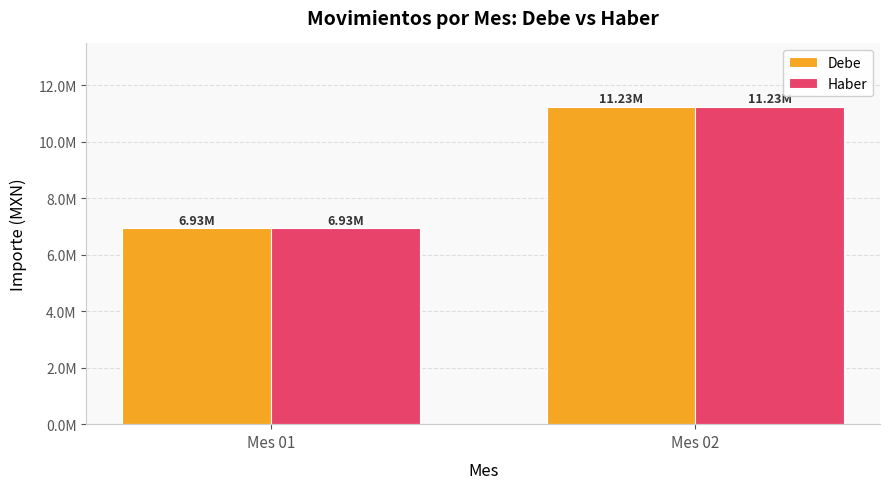

Between Mes 02 and Mes 01, which is larger?

Mes 02